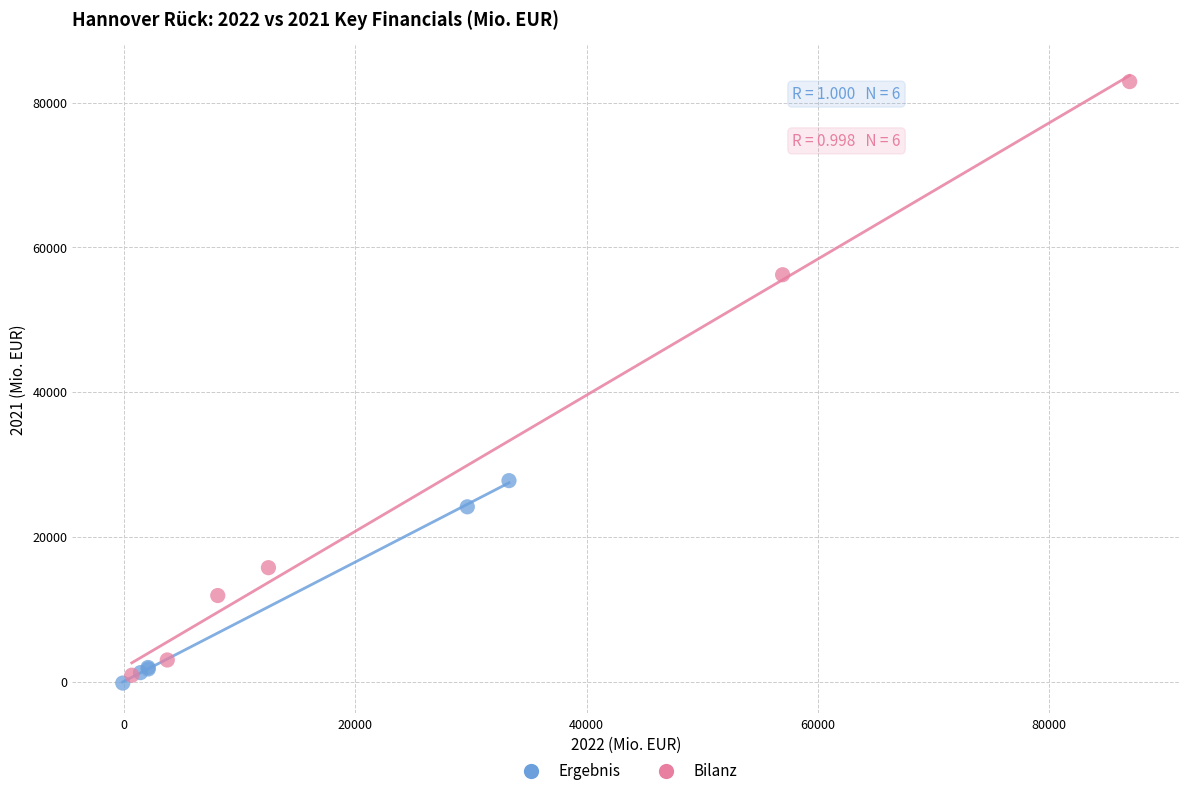

Which series reaches the maximum Y coordinate?

Bilanz